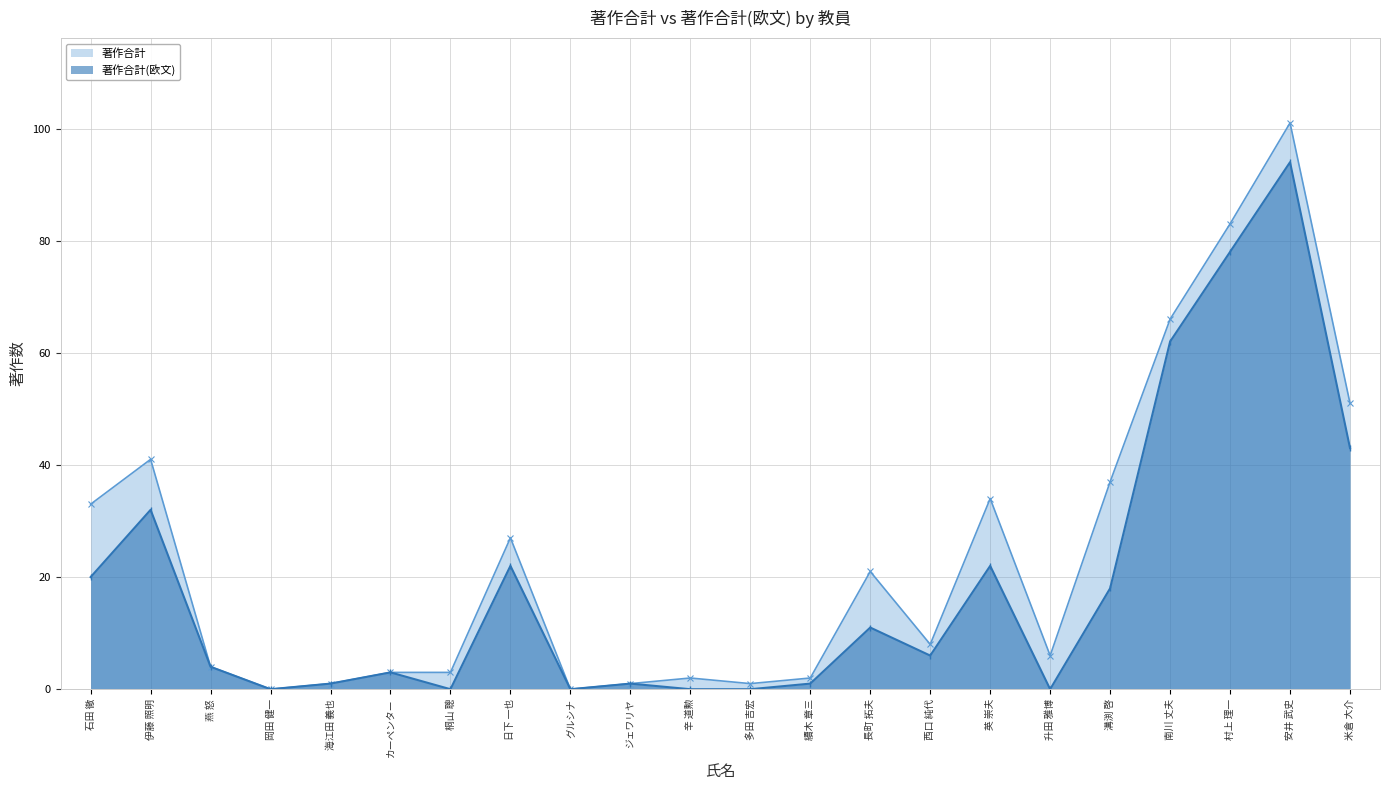

True or false: 著作合計(欧文) has a value of 136 at 安井 武史.

False